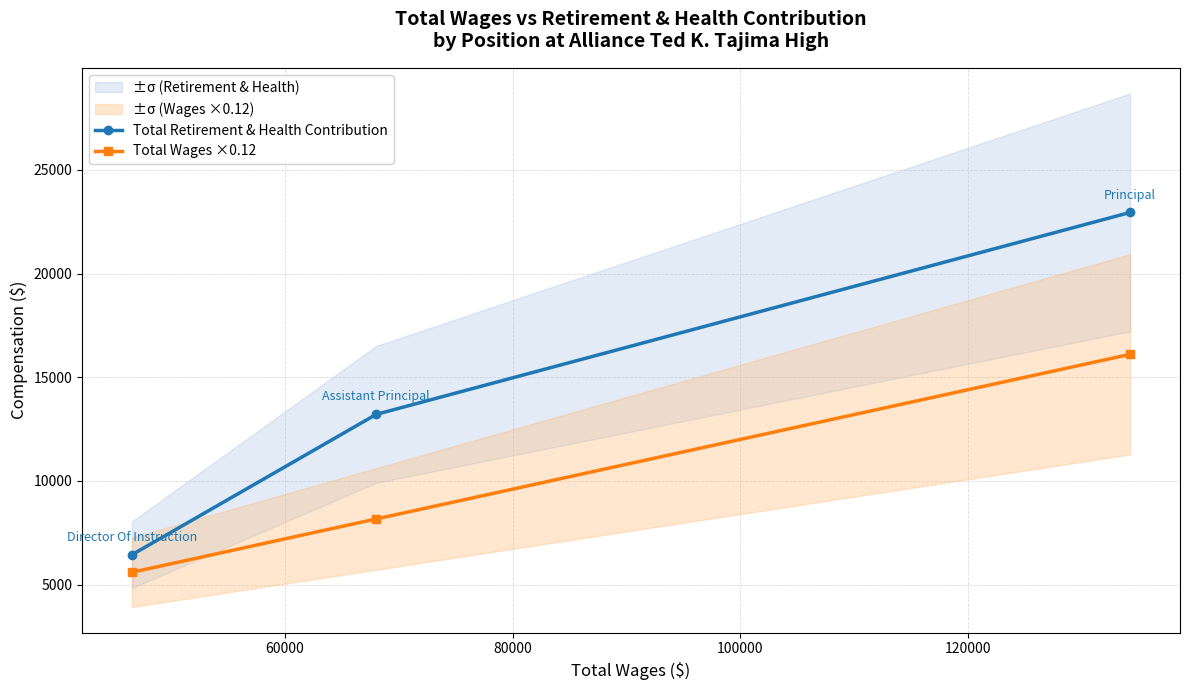

Does the chart display data point markers on the line(s)?

Yes